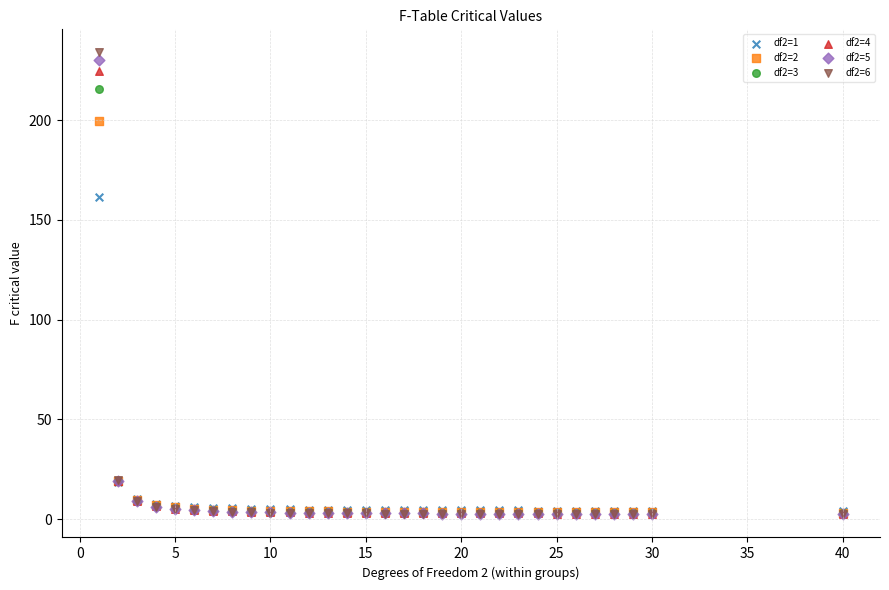

Across all series, what Y value is closest to 118?

161.4